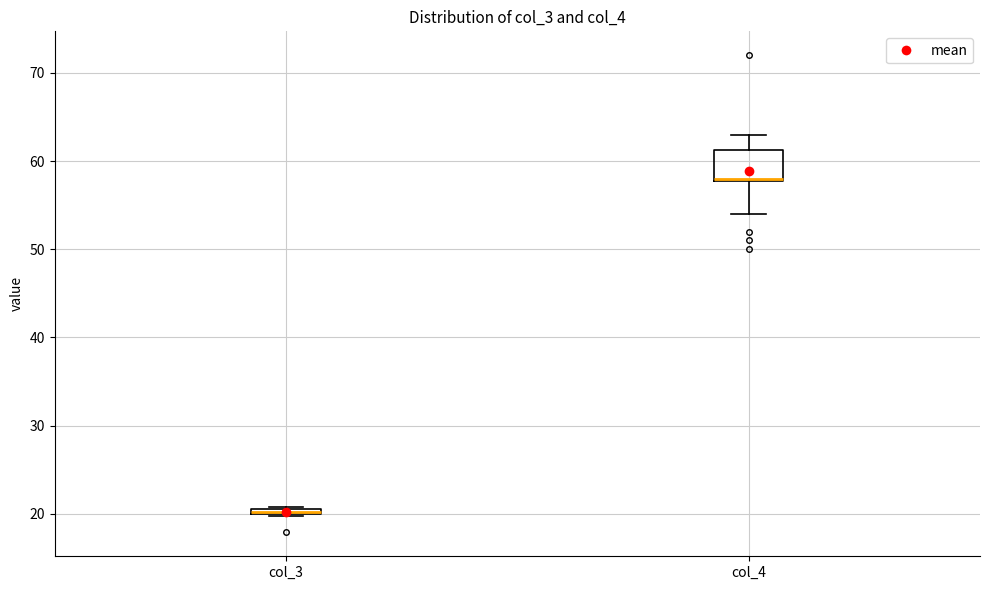

Comparing the boxes themselves (not the whiskers), which one is the tallest?

col_4